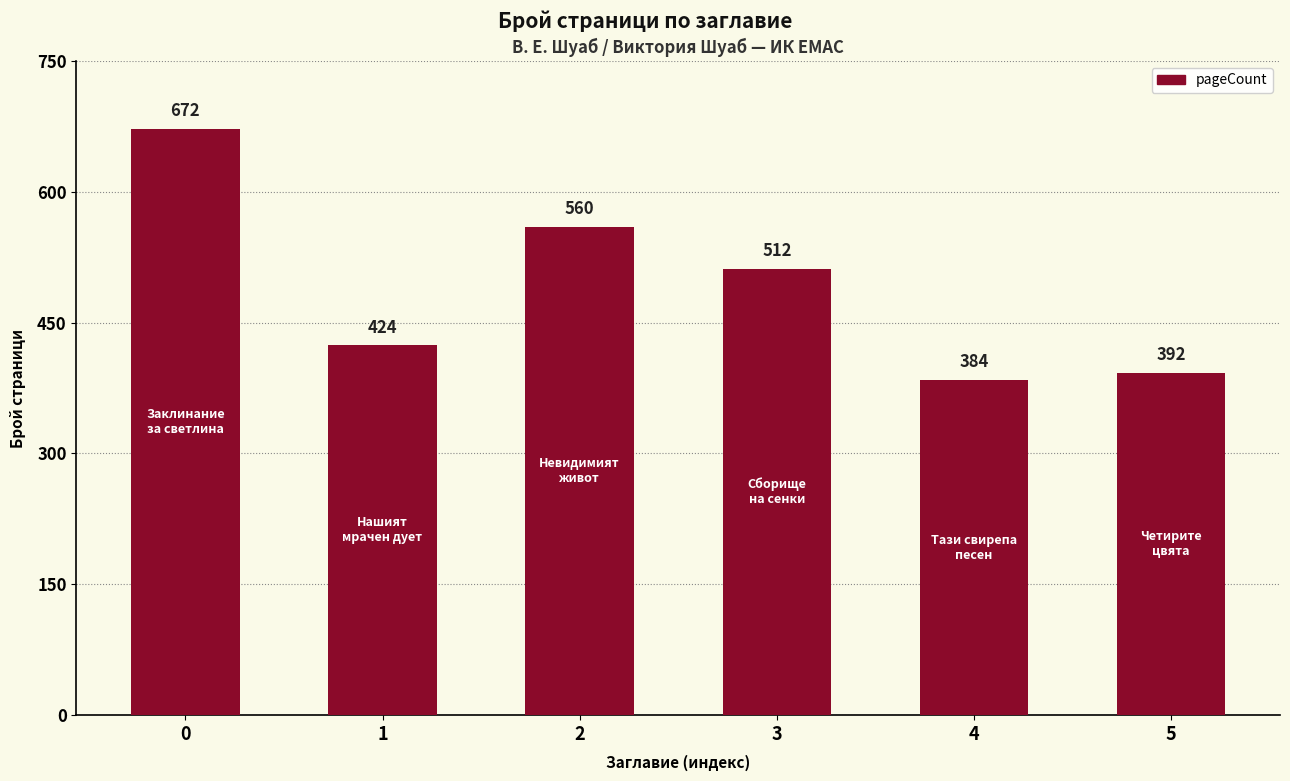

How many distinct data groups are displayed?

1